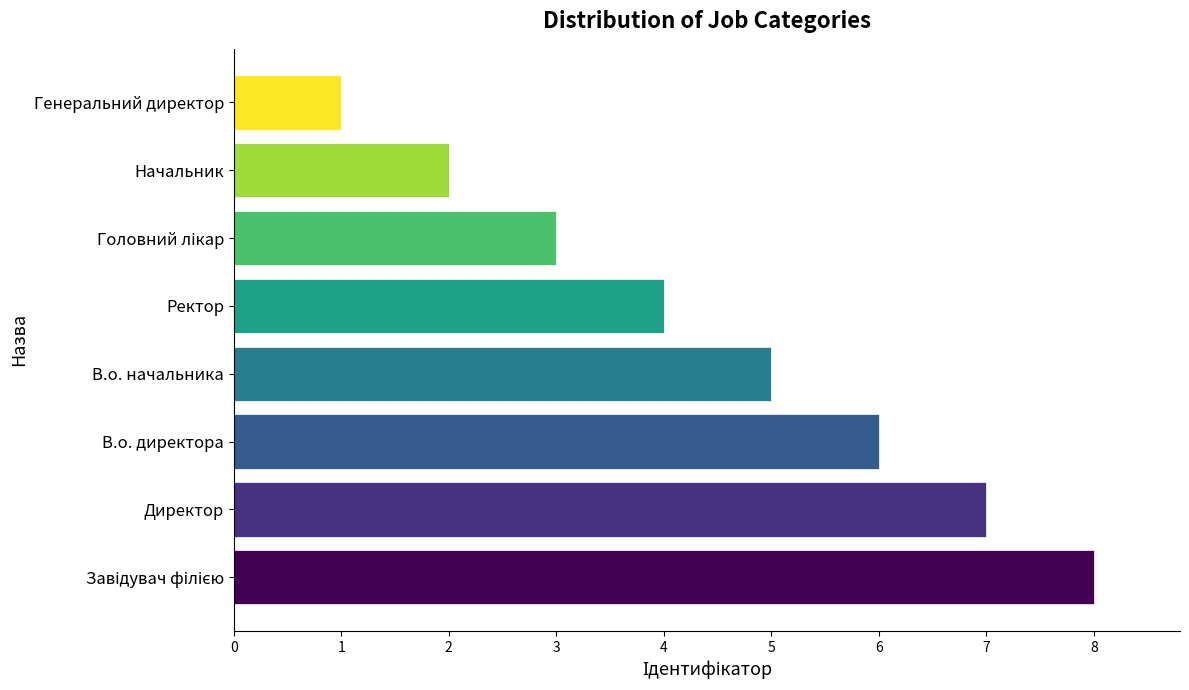

True or false: the data shows 2 at Начальник.

True